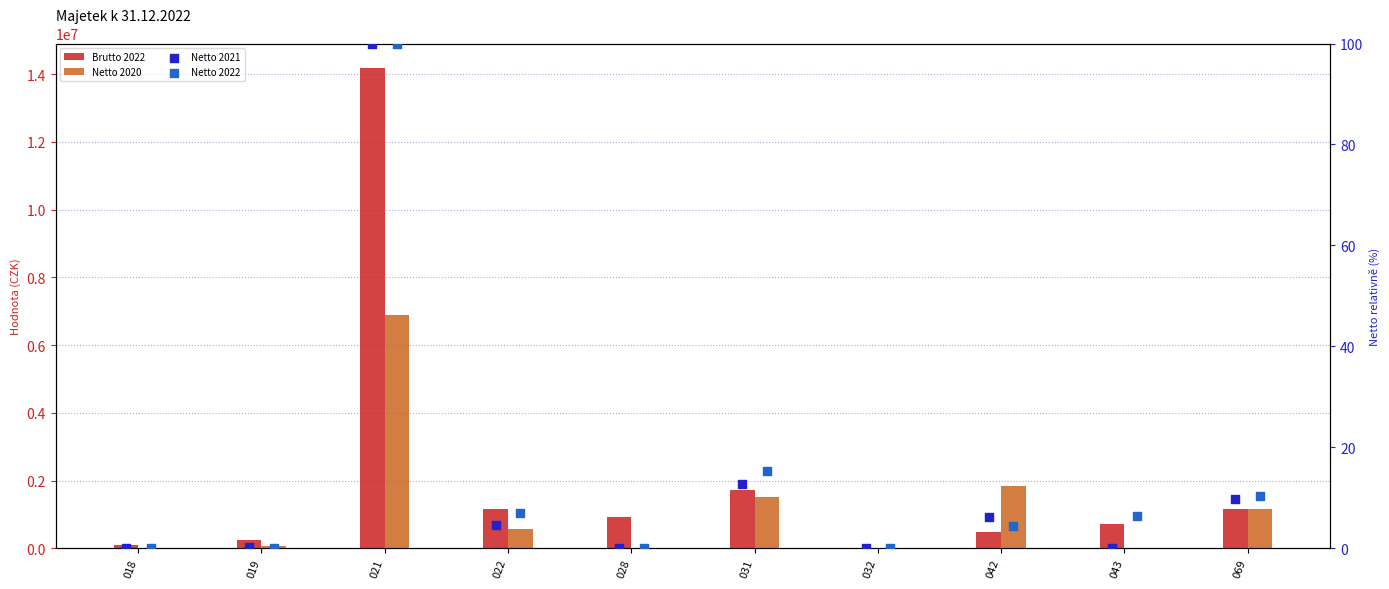

Which series reaches the minimum Y coordinate?

Netto 2020